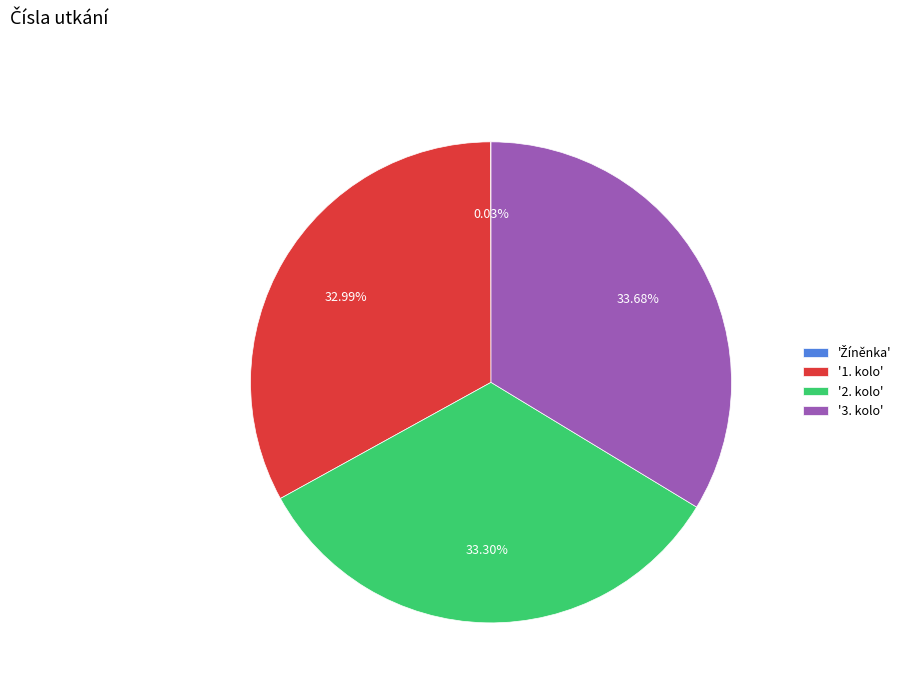

Combined, do '2. kolo' and '1. kolo' account for over 50%?

Yes